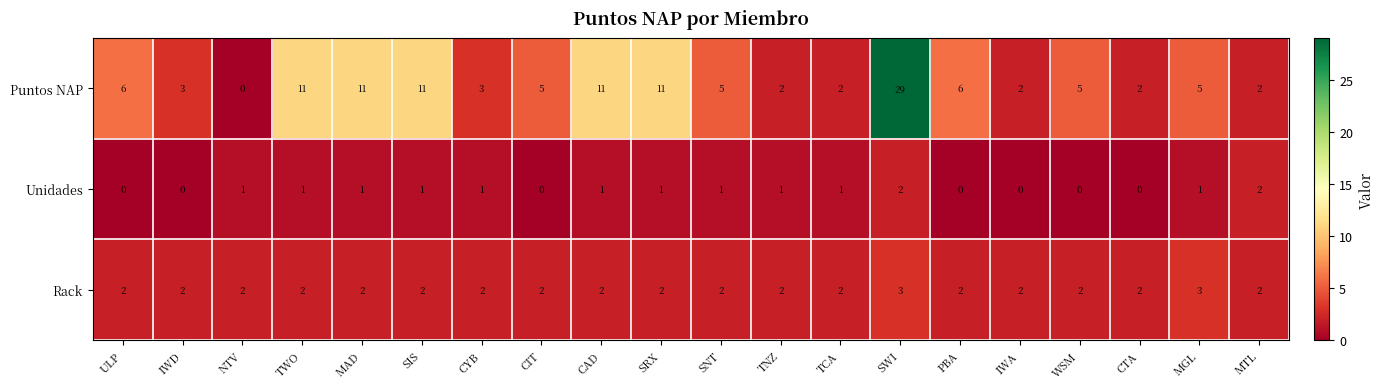

Count the Unidades values in the range 0 to 1.

18